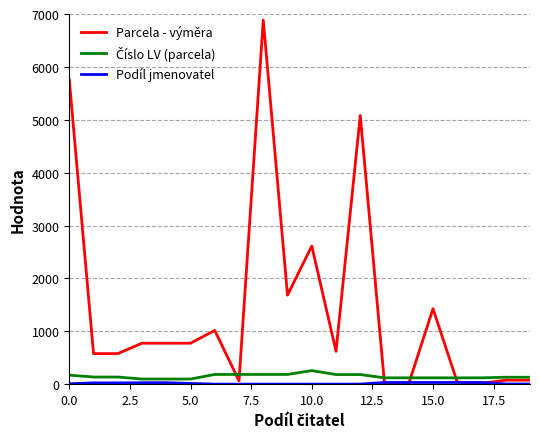

What is the average value of the Parcela - výměra series?

1443